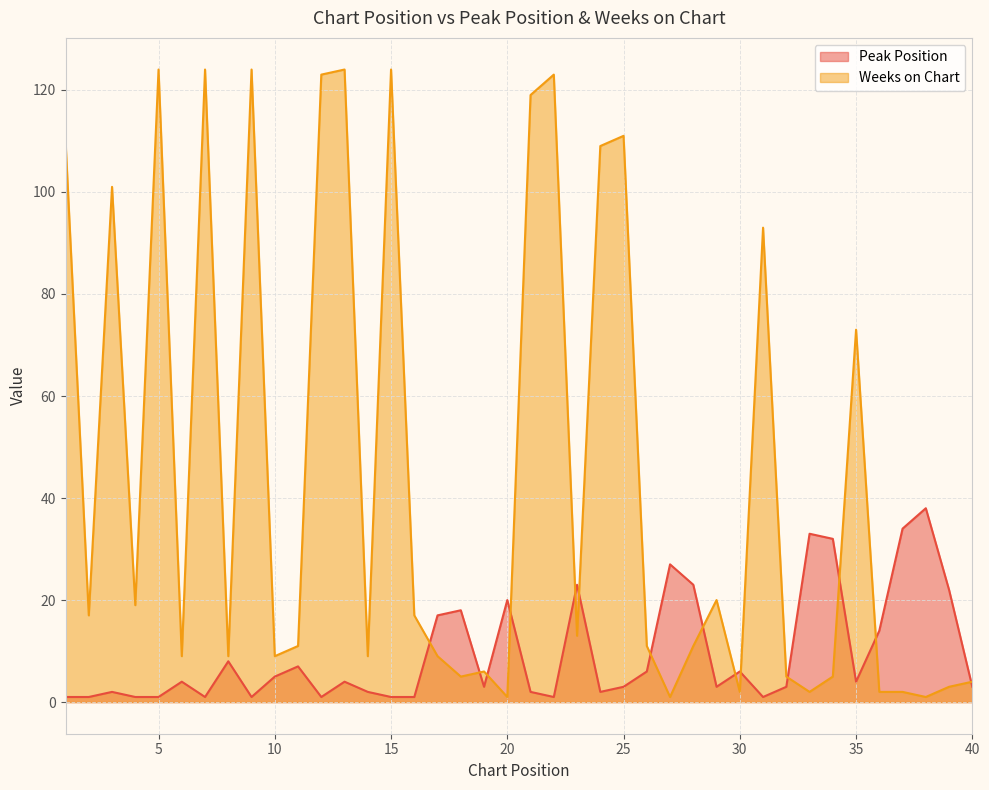

Reading right to left, transcribe all the data shown in this chart.

Peak Position: 3	22	38	34	14	4	32	33	3	1	6	3	23	27	6	3	2	23	1	2	20	3	18	17	1	1	2	4	1	7	5	1	8	1	4	1	1	2	1	1
Weeks on Chart: 4	3	1	2	2	73	5	2	5	93	2	20	11	1	11	111	109	13	123	119	1	6	5	9	17	124	9	124	123	11	9	124	9	124	9	124	19	101	17	110